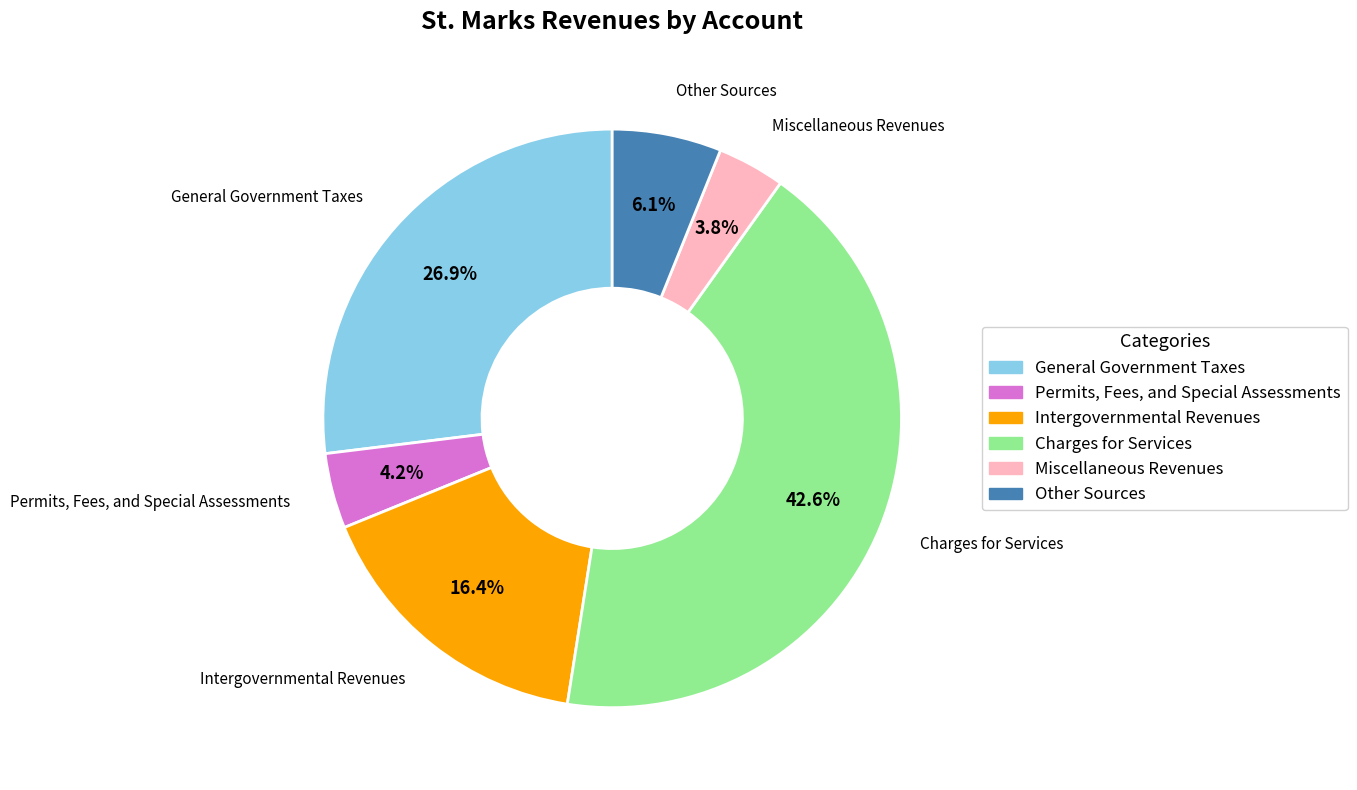

To the nearest percent, what percentage of the pie is Permits, Fees, and Special Assessments?

4%